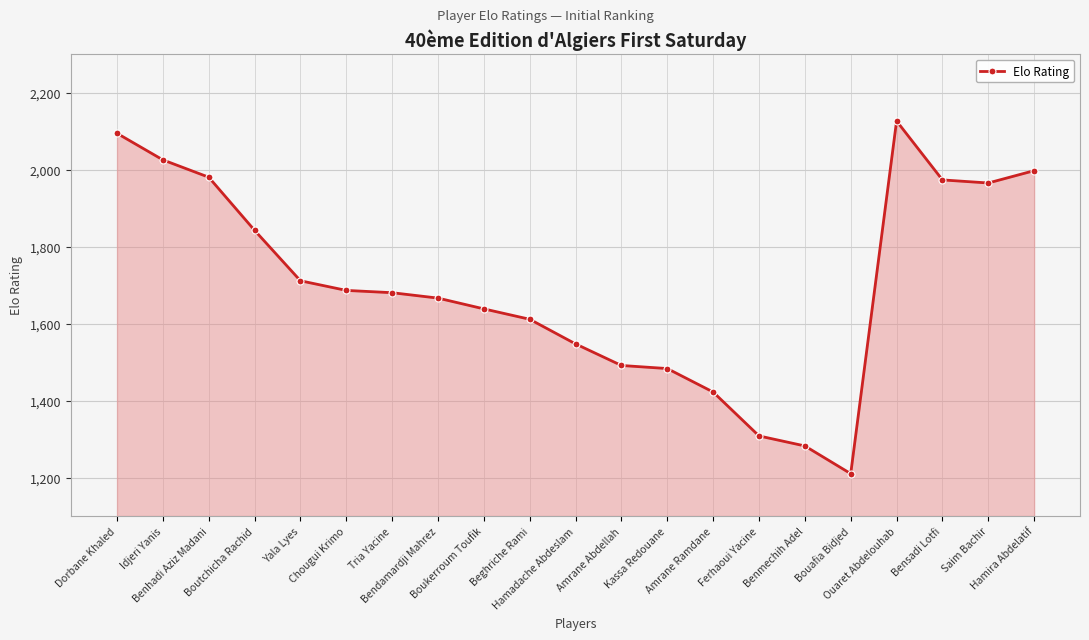

What is the smallest value displayed?

1210